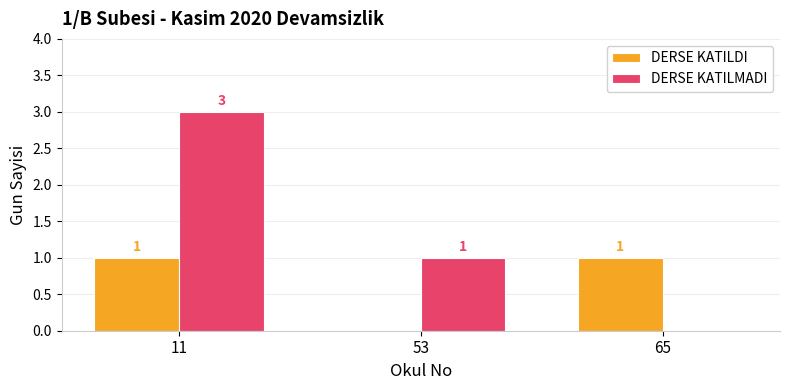

Reading left to right, what are all the values shown in this chart?

DERSE KATILDI: 1	0	1
DERSE KATILMADI: 3	1	0